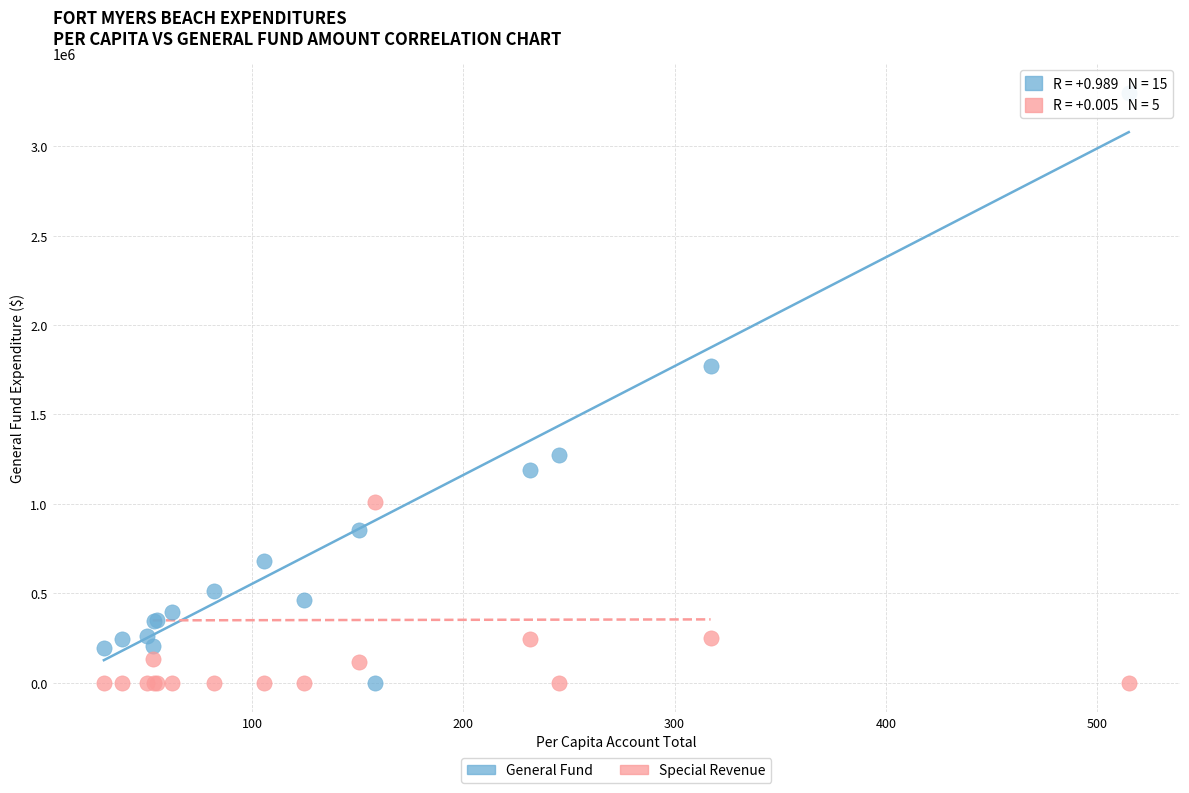

Which series has the largest Y range (max minus min)?

General Fund